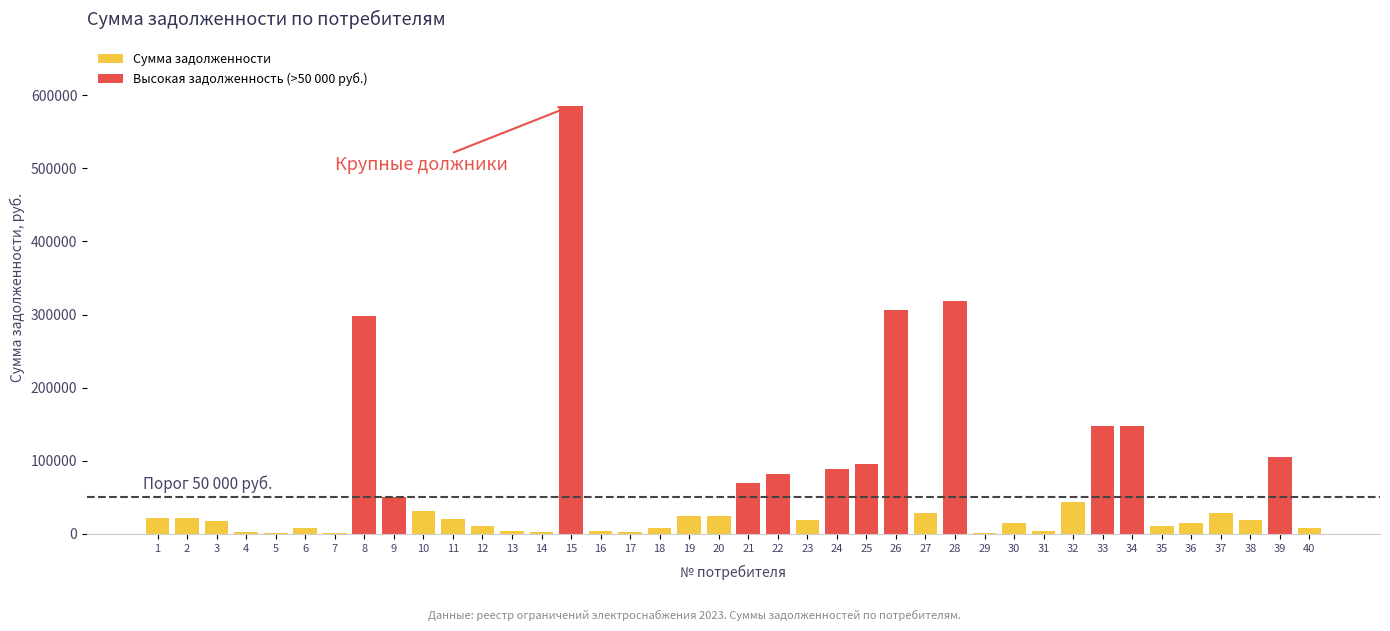

Reading left to right, transcribe all the data shown in this chart.

1=21302.5	2=21302.5	3=17659.3	4=3005.5	5=1071.5	6=8231.5	7=1307.4	8=298310.6	9=50041.6	10=31563.3	11=19745.4	12=10397.9	13=4365.8	14=2602.1	15=585245.7	16=4413.2	17=2033.2	18=8700.0	19=23943.2	20=23943.2	21=69386.4	22=81342.3	23=18385.2	24=88456.5	25=95099.1	26=306260.4	27=29130.0	28=318057.0	29=1902.9	30=15000.0	31=4041.0	32=43000.0	33=147000.0	34=147000.0	35=10800.0	36=14300.0	37=29000.0	38=18700.0	39=105370.0	40=8435.0